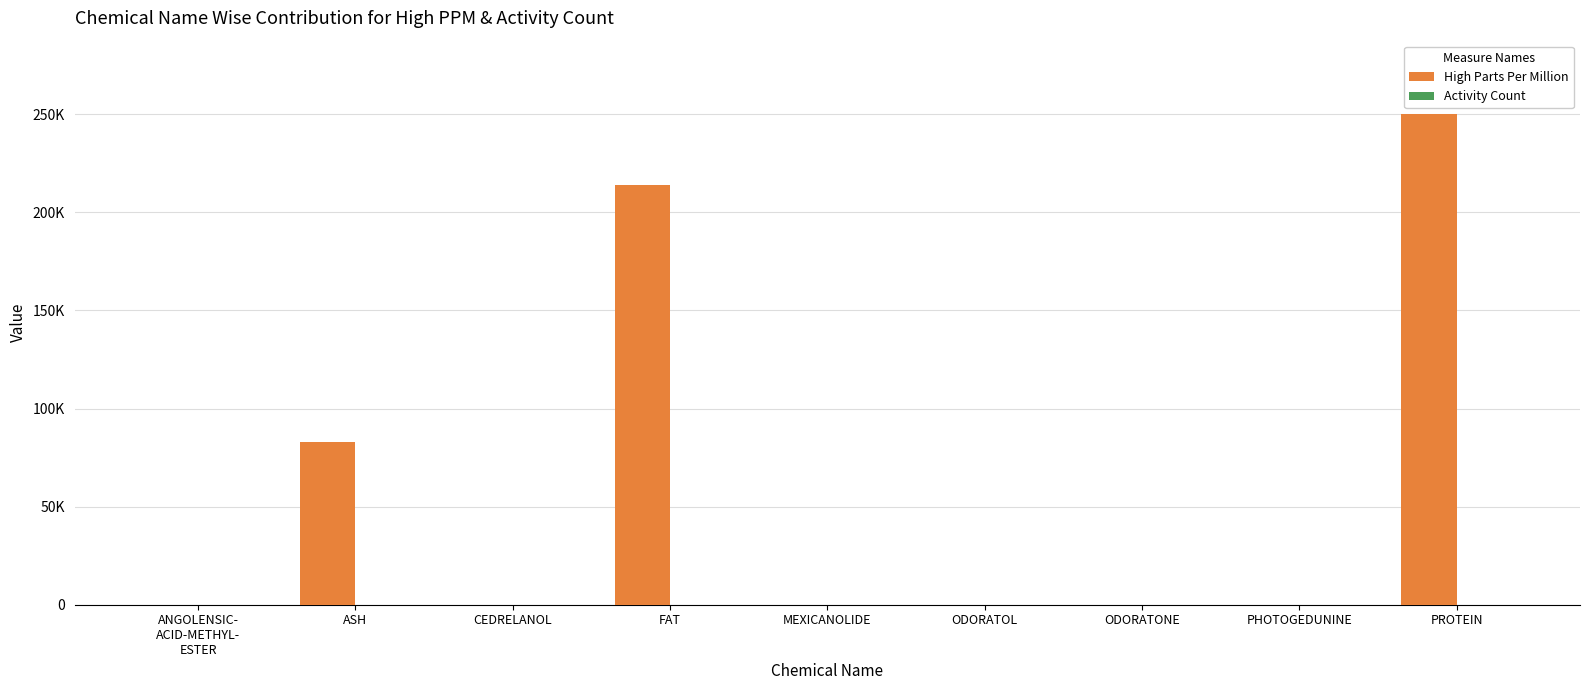

Are the bars grouped side by side (vs. stacked)?

Yes